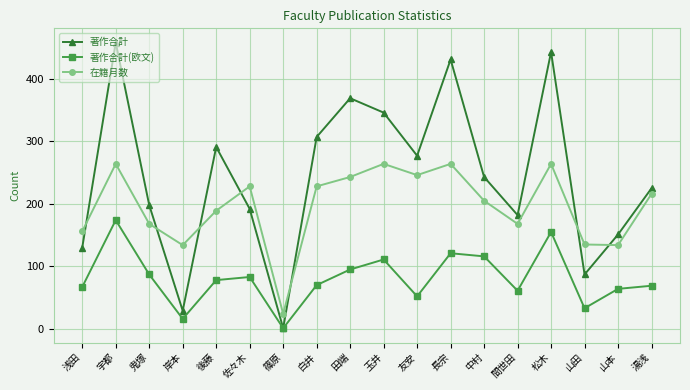

Rank the series by their maximum value, from highest to lowest.

著作合計, 在籍月数, 著作合計(欧文)